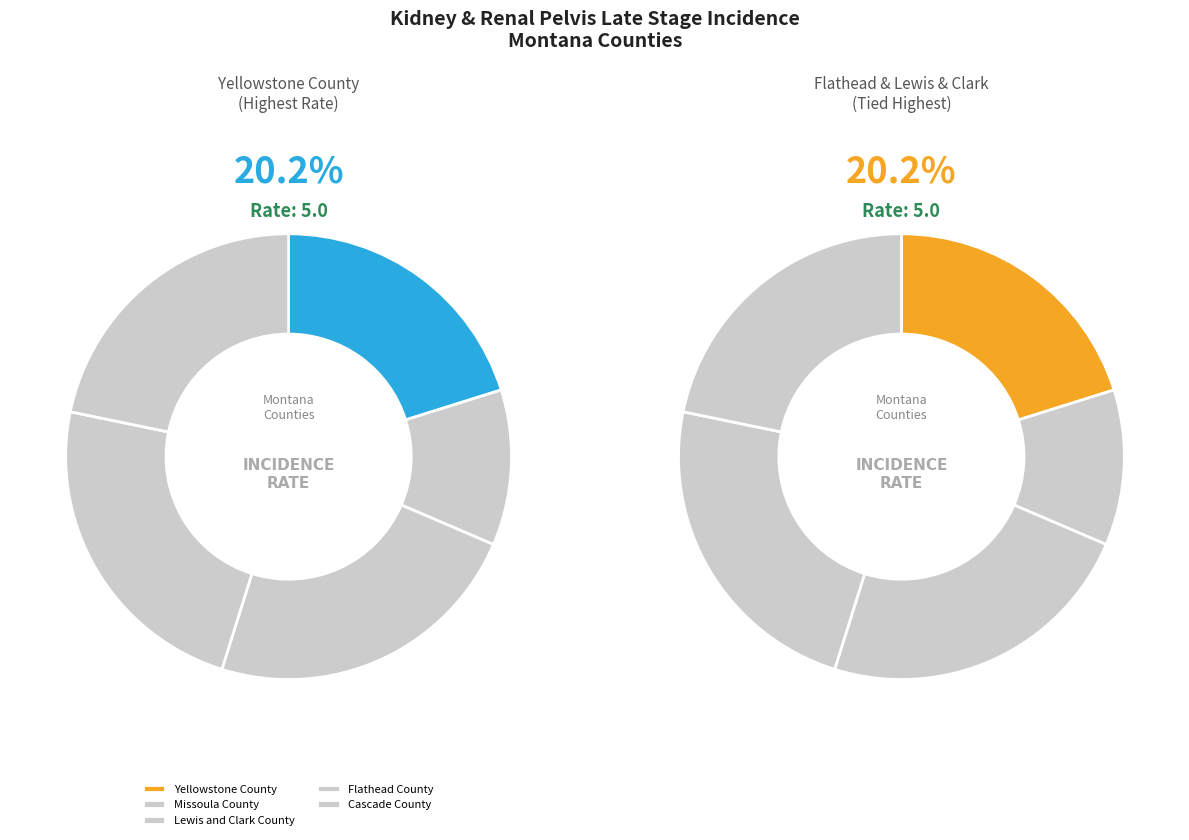

To the nearest percent, what portion does Missoula County represent?

11%